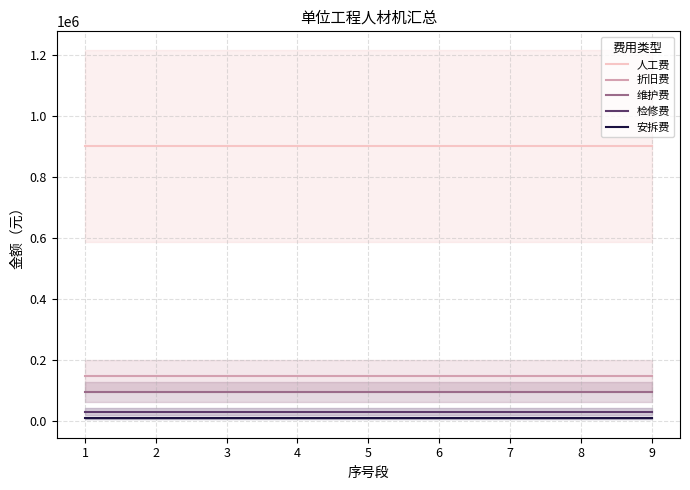

True or false: 安拆费 and 检修费 cross at least once.

False